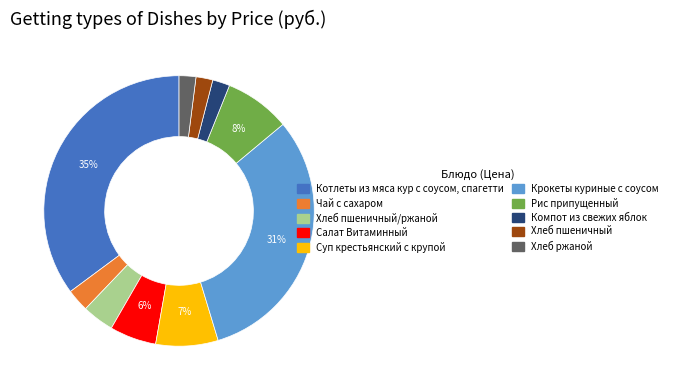

Count the number of slices in the pie.

10